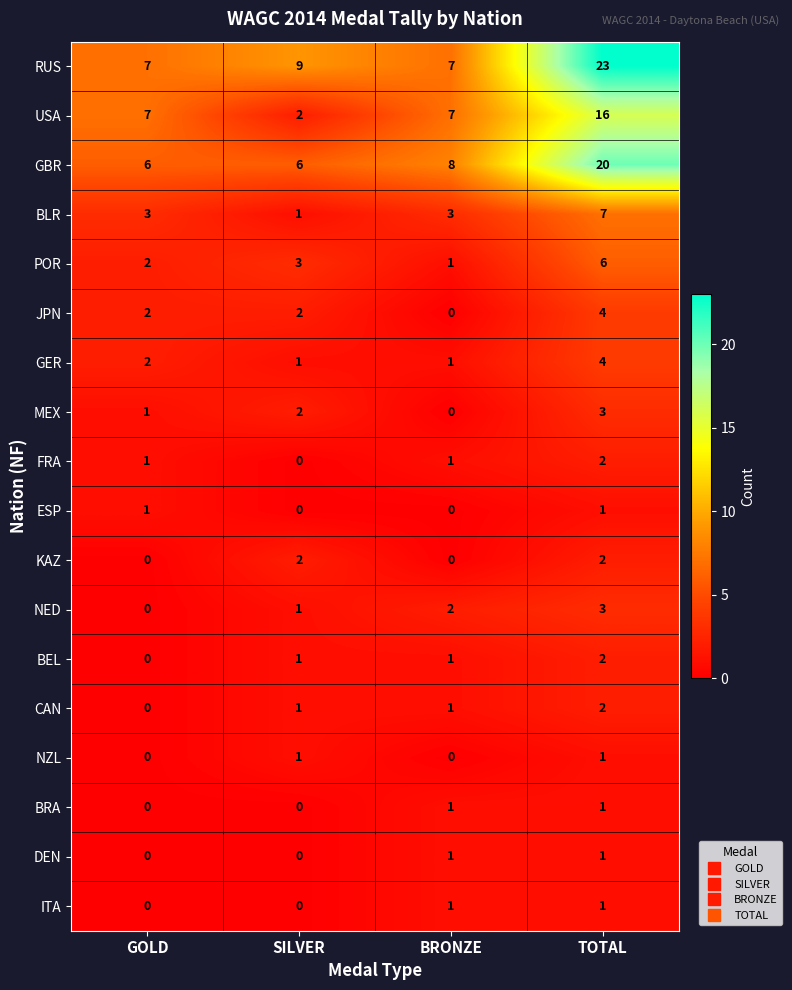

Read the POR value at SILVER.

3